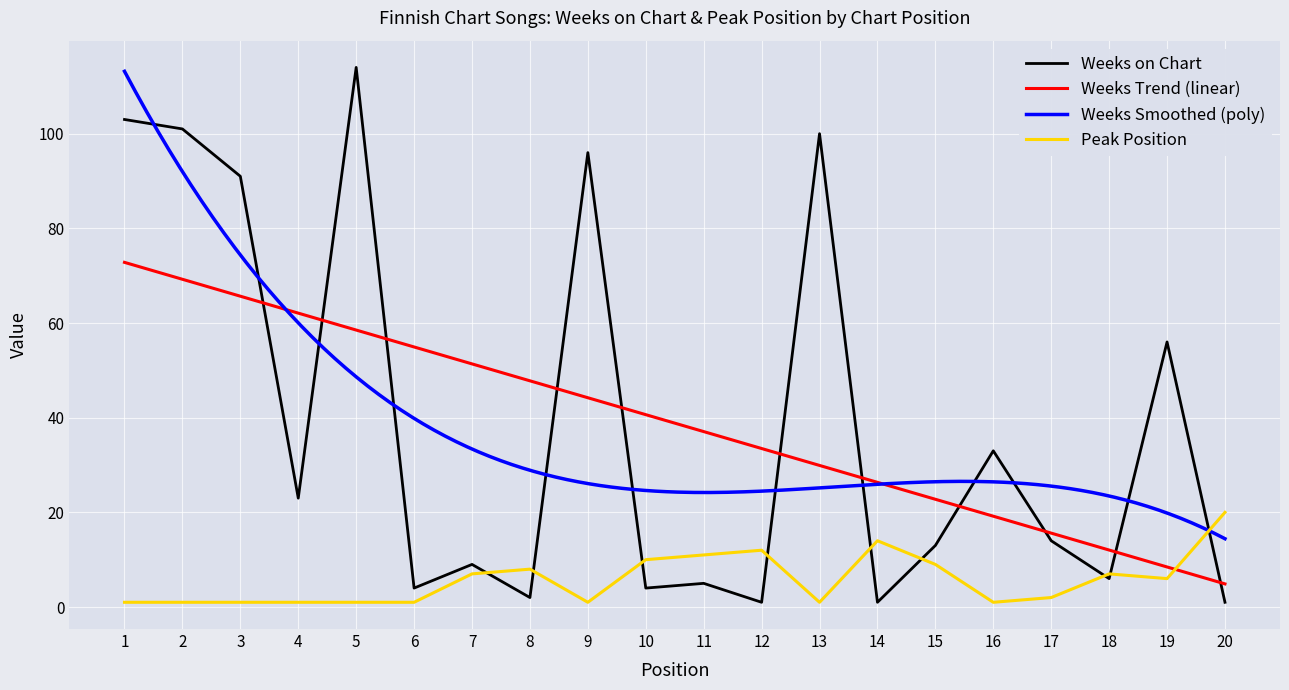

Which category has the lowest value in the Weeks on Chart series?

12